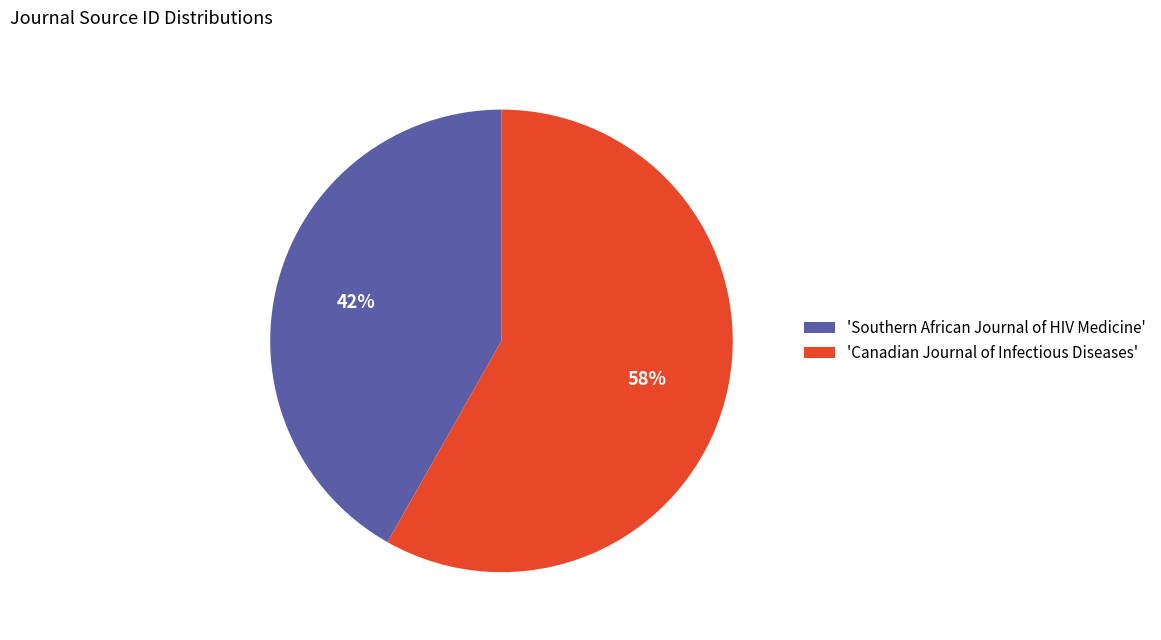

To the nearest percent, what percentage of the pie is 'Canadian Journal of Infectious Diseases'?

58%